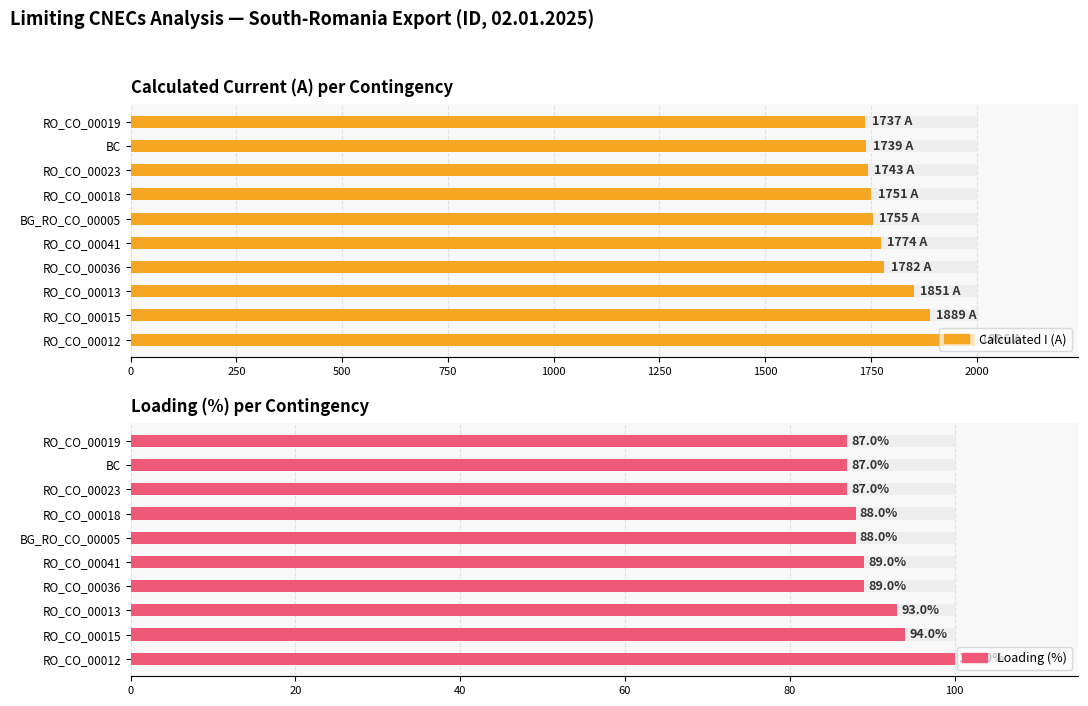

At which label does I max (CUR) reach its peak?

RO_CO_00012